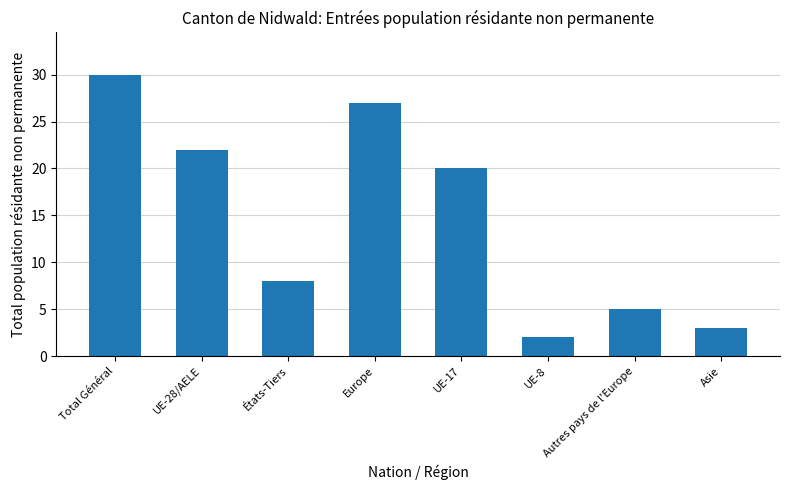

True or false: the data shows 15 at Total Général.

False